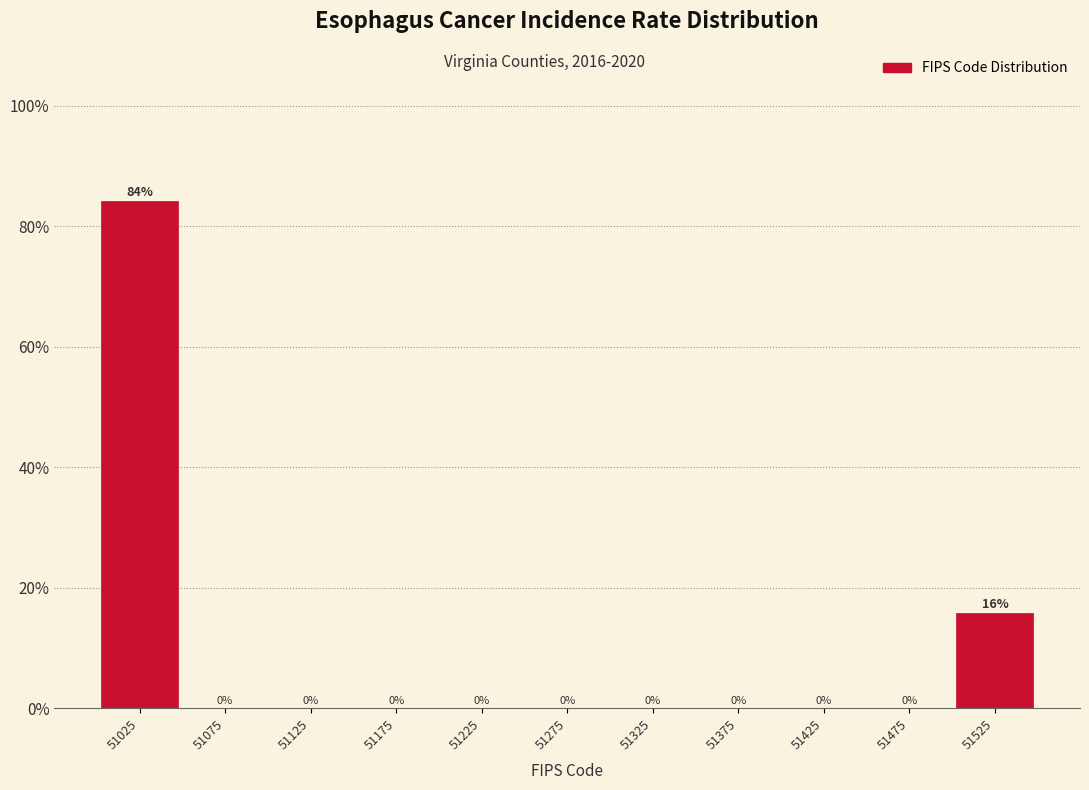

Over which range of the x-axis is the bar tallest?

51000 to 51050